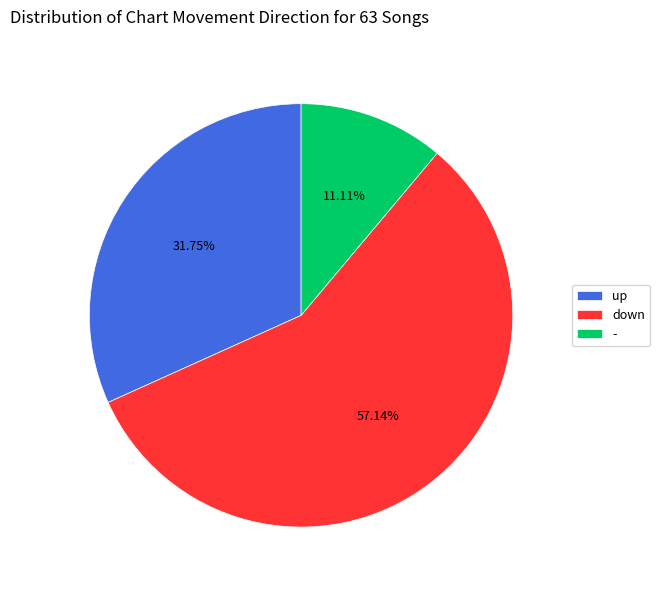

What is the largest slice in the pie chart?

down